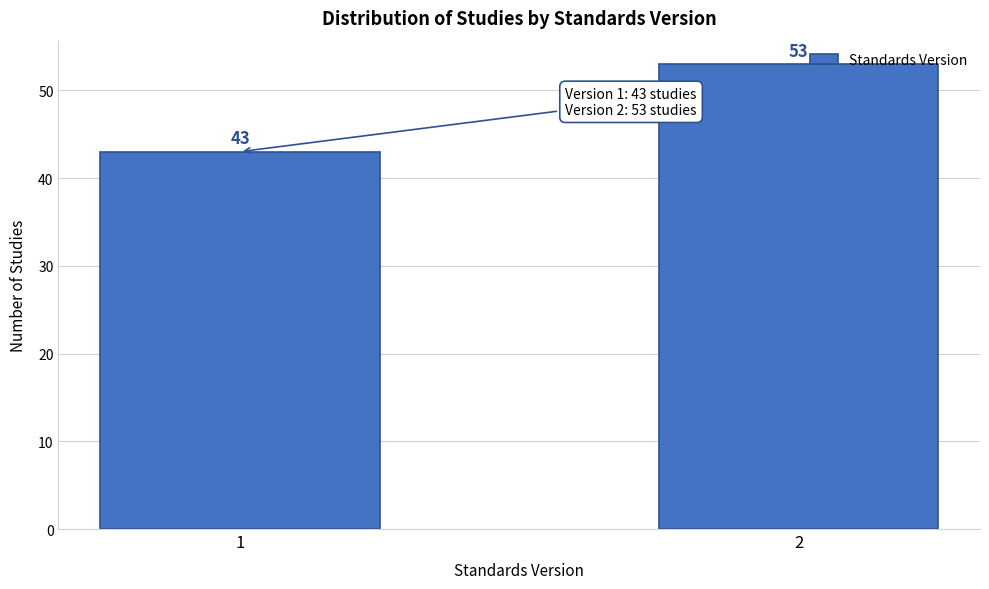

Reading left to right, list all the values displayed in this chart.

43	53